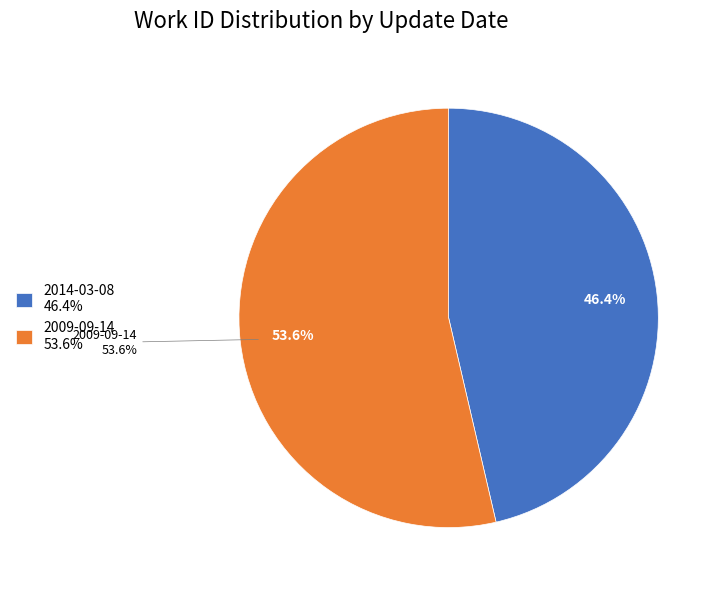

How much of the chart is everything except 2014-03-08?

53.6%